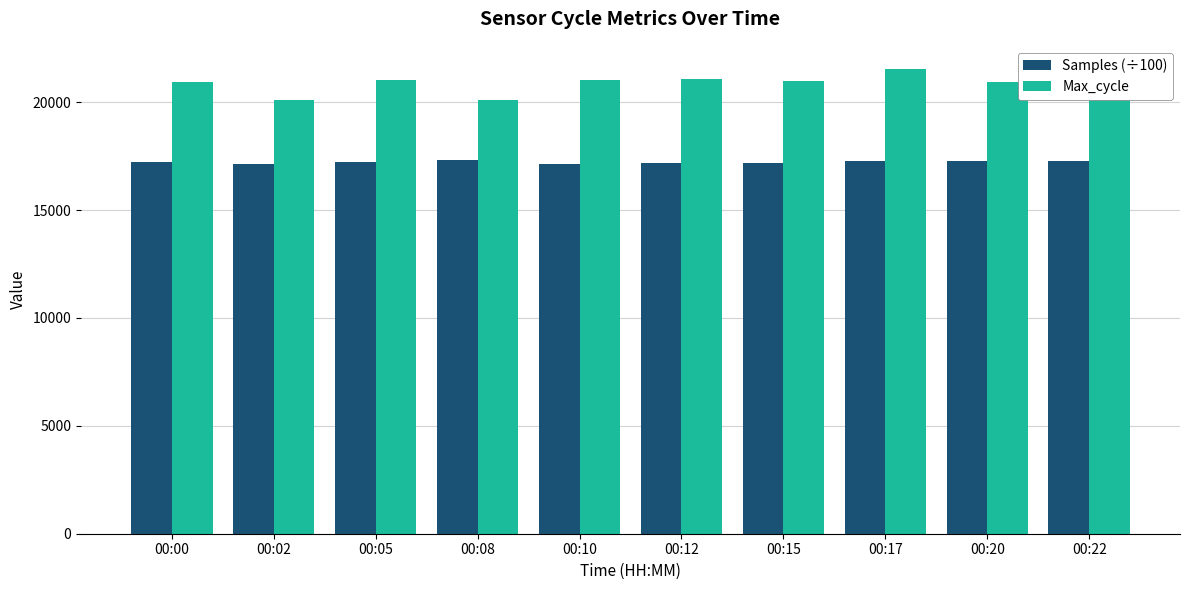

At 00:20, list the series in order from largest to smallest.

Max_cycle, Samples (÷100)